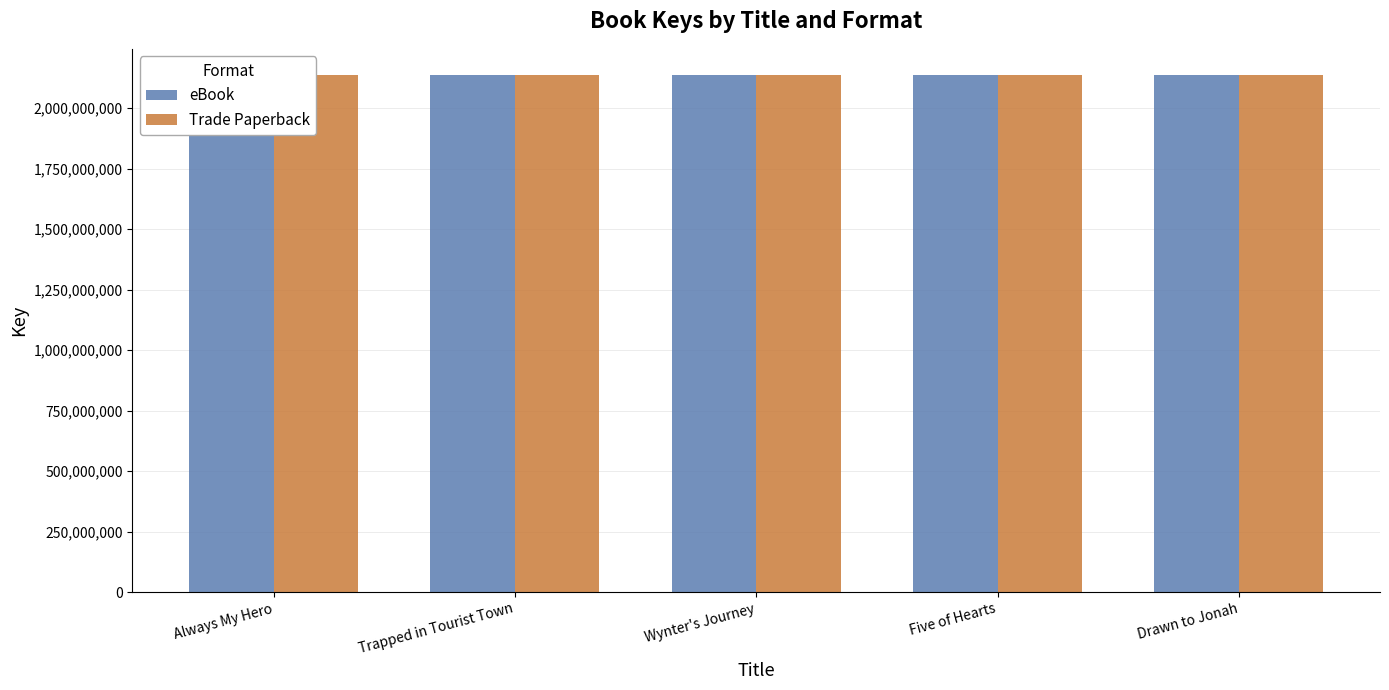

What is the sum of the Trade Paperback values at Trapped in Tourist Town and Five of Hearts?

4275353153